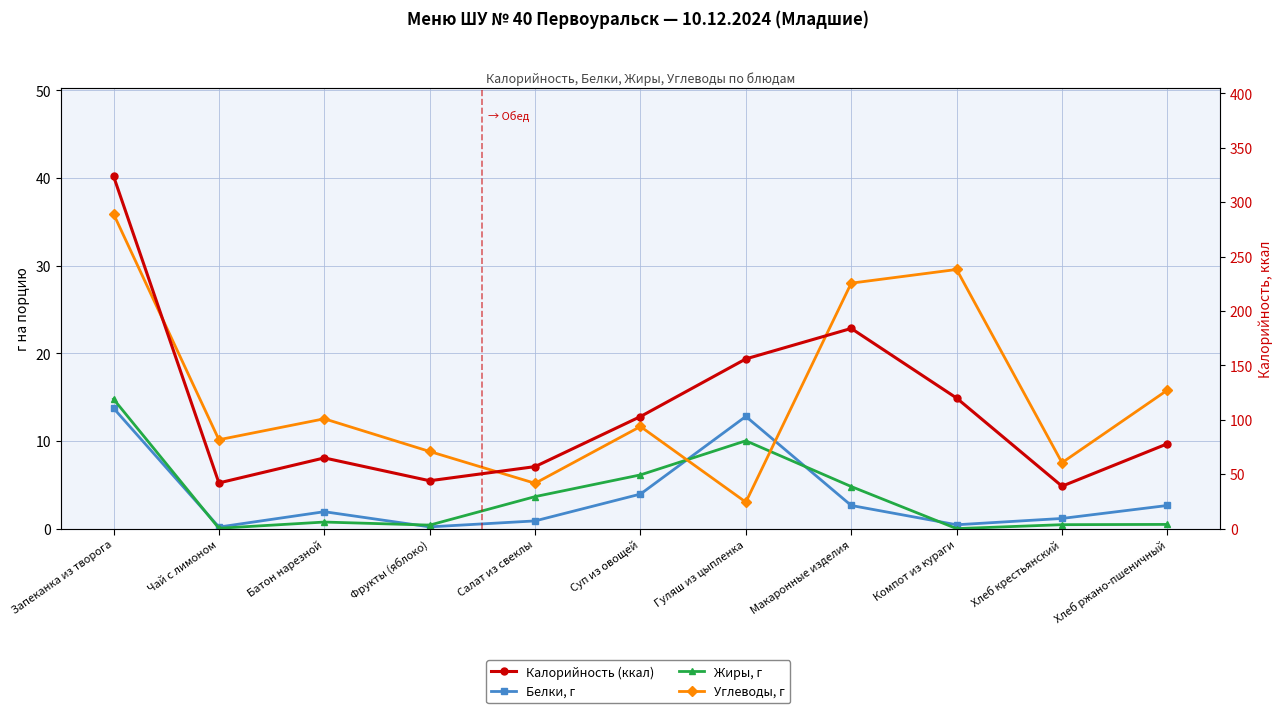

At which category does Белки, г reach its first local valley?

Чай с лимоном